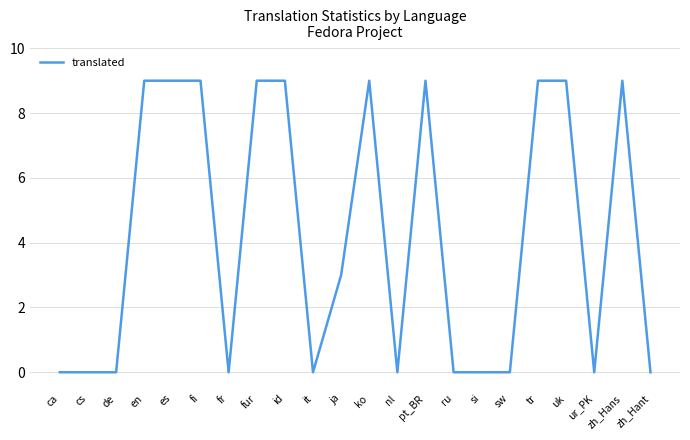

Between en and nl, which is larger?

en